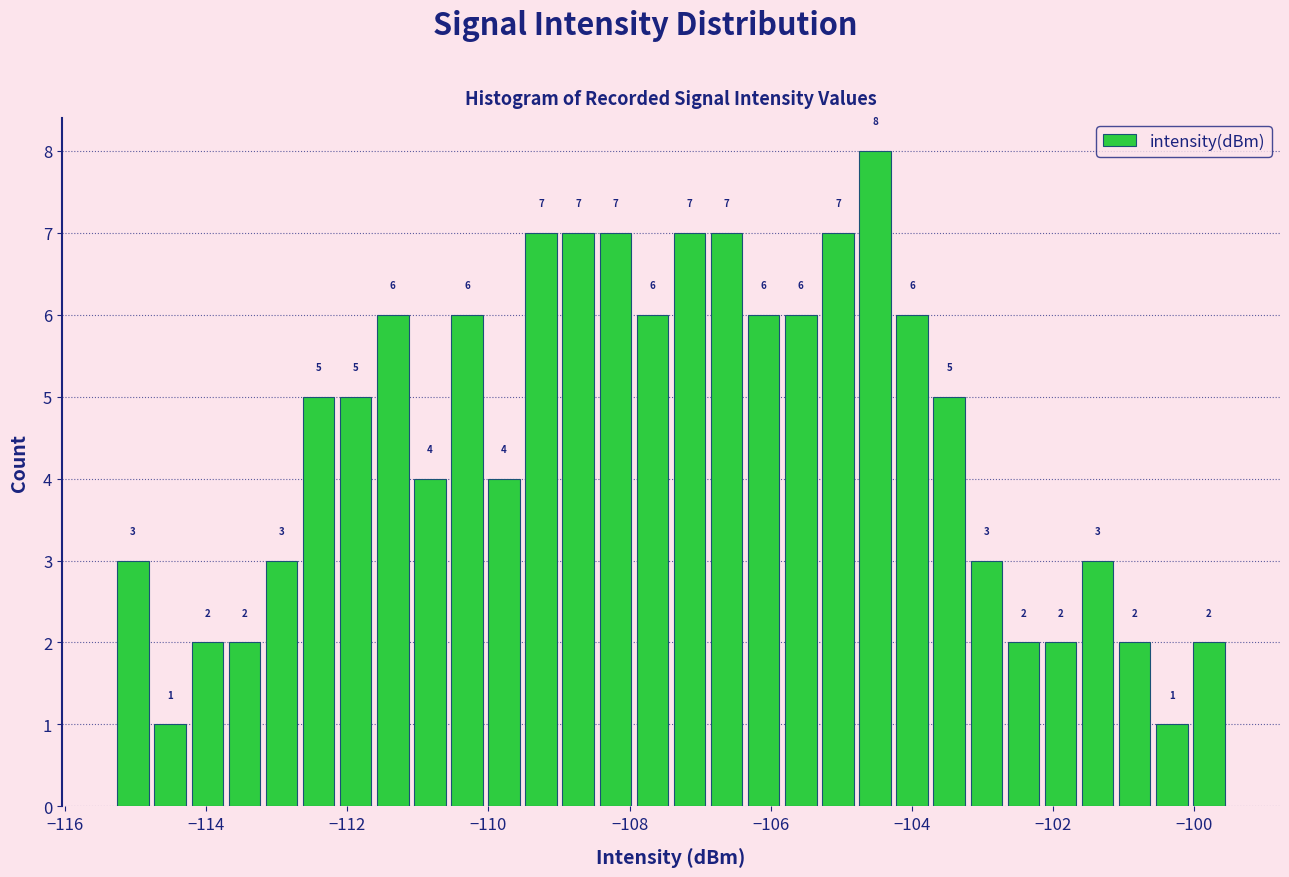

Around what value on the x-axis is the tallest bar? Give the approximate position of its centre, as read against the axis.

-104.6